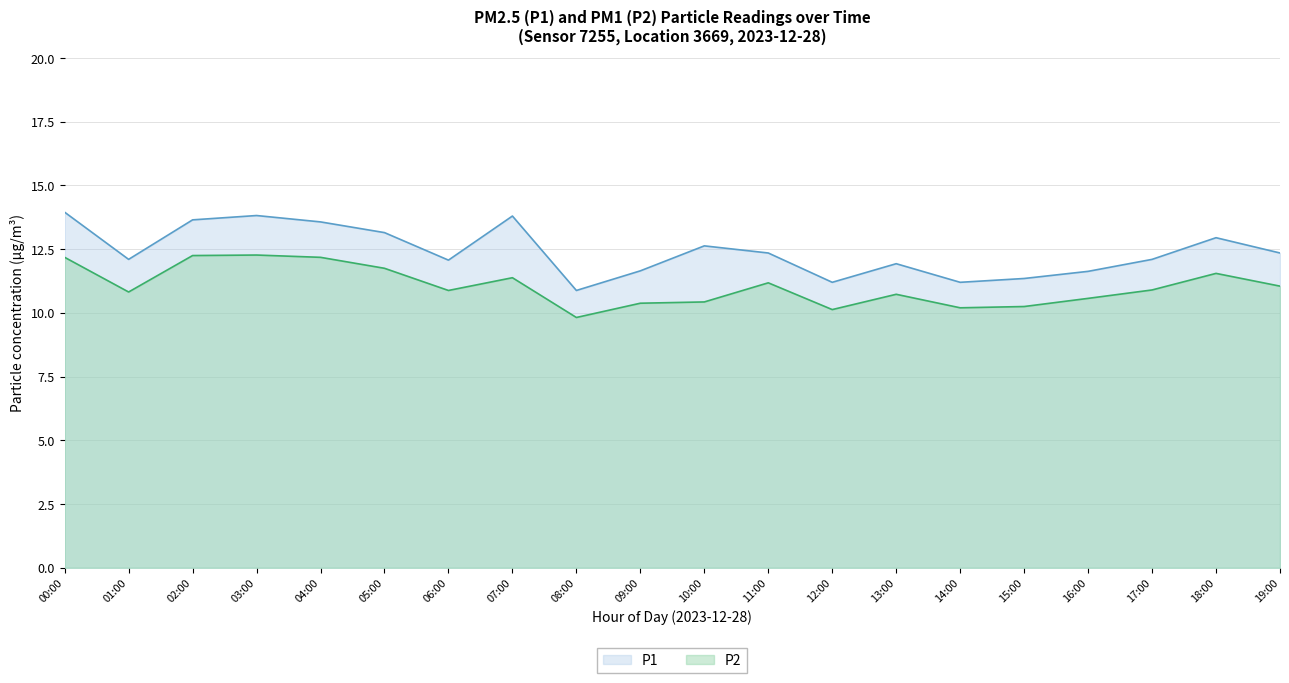

At which label does P2 reach its minimum?

08:00